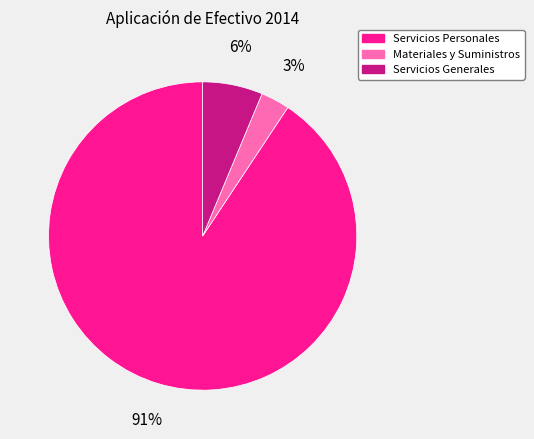

Which has a higher value, Materiales y Suministros or Servicios Generales?

Servicios Generales